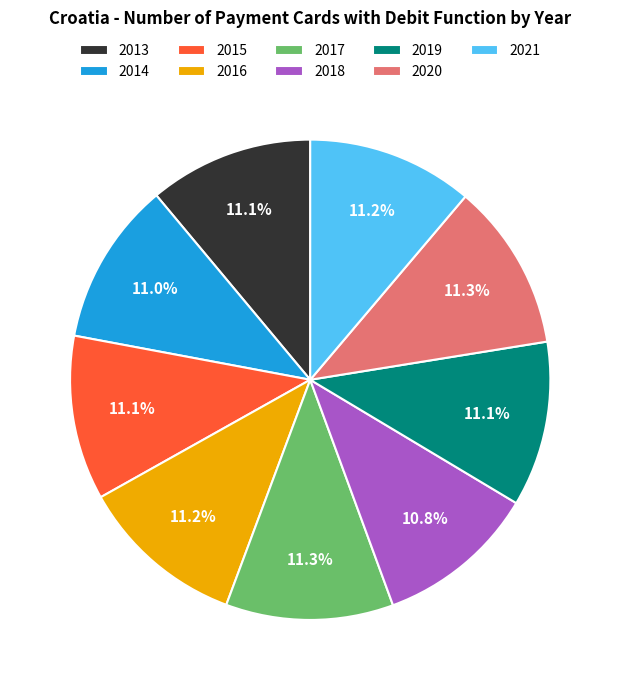

Is there any slice that represents more than half of the pie?

No